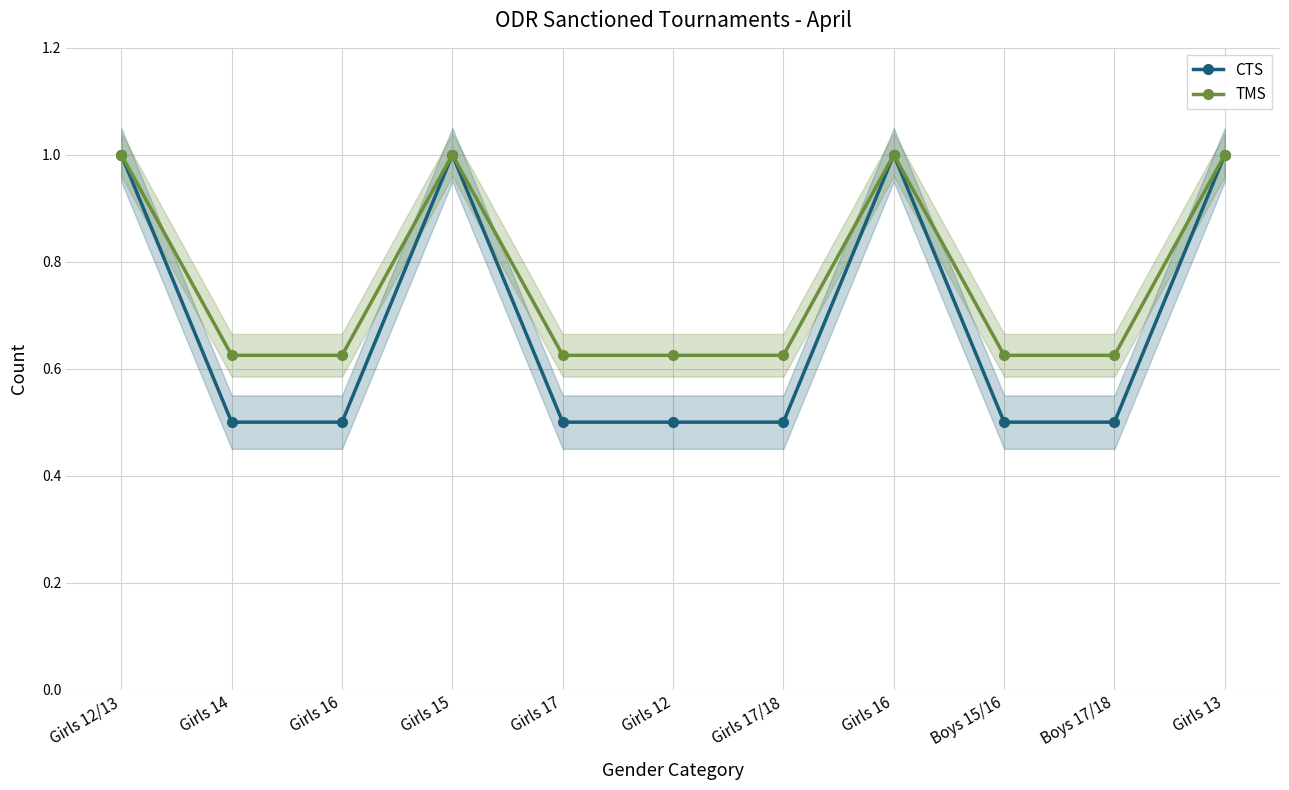

How many lines are shown in the chart?

2